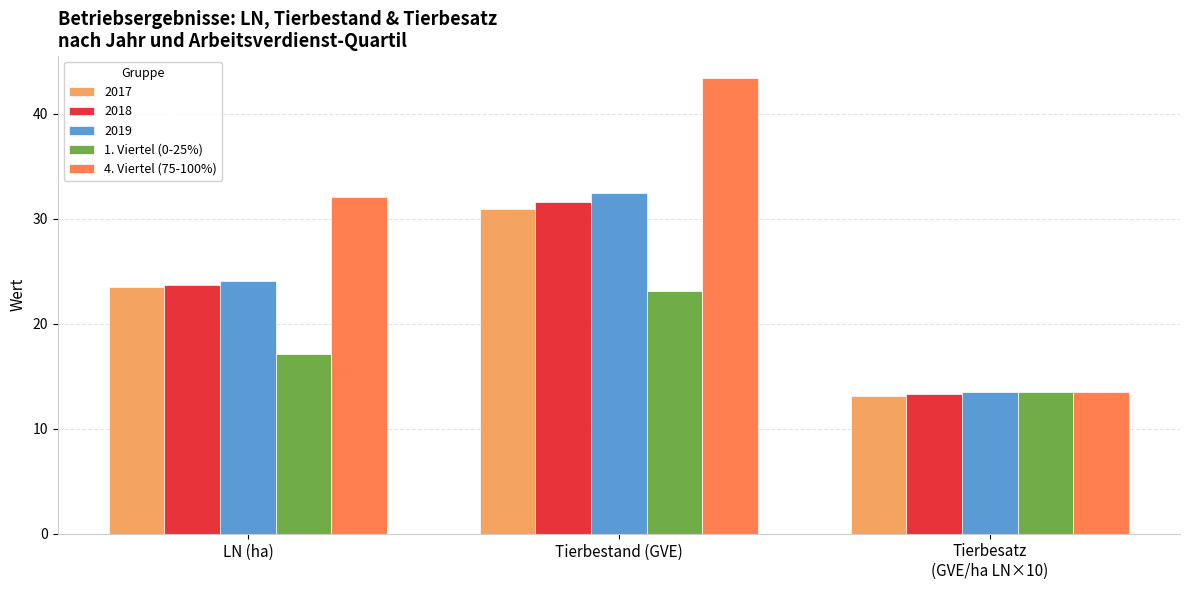

At which label does 4. Viertel (75-100%) first exceed 32?

LN (ha)